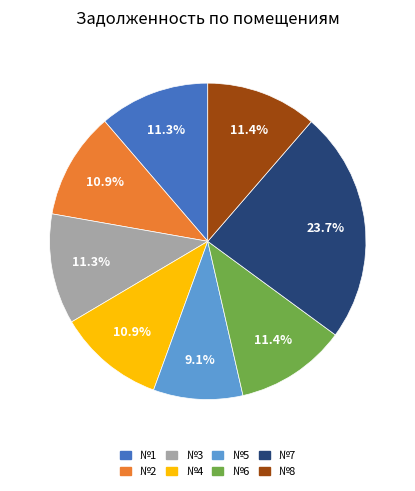

How many segments does this pie chart have?

8